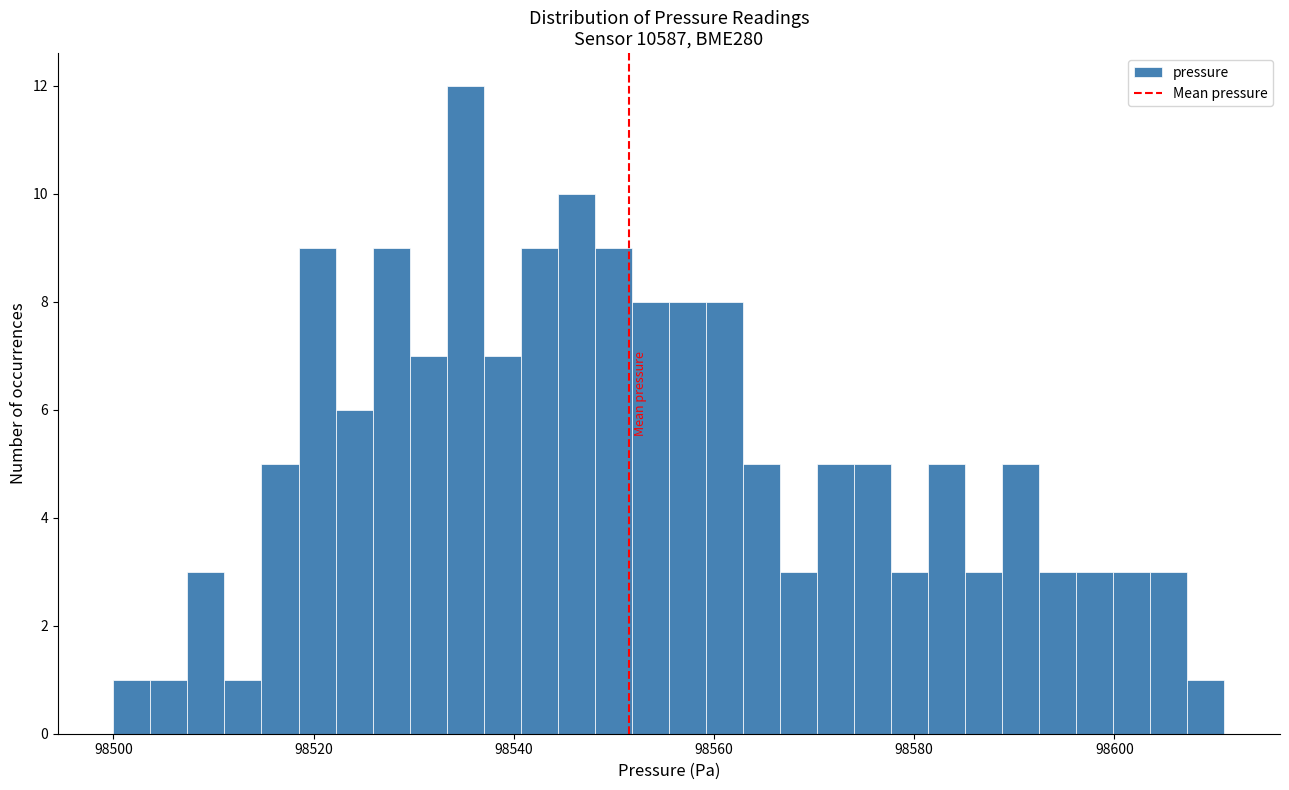

Read against the x-axis, roughly where is the centre of the tallest bar?

98536